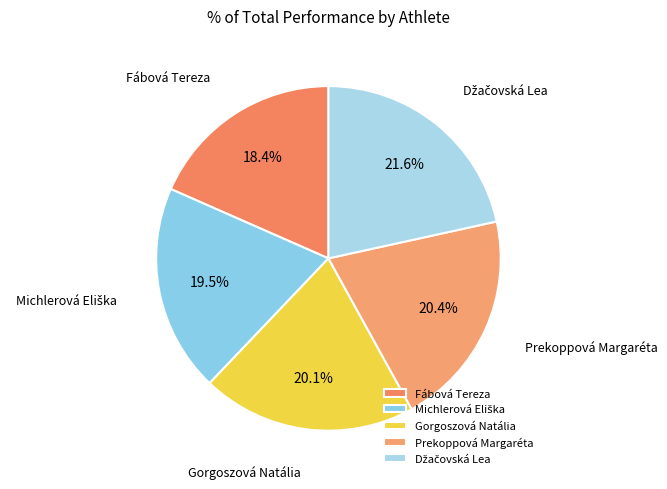

Does Gorgoszová Natália represent more than half of the total?

No